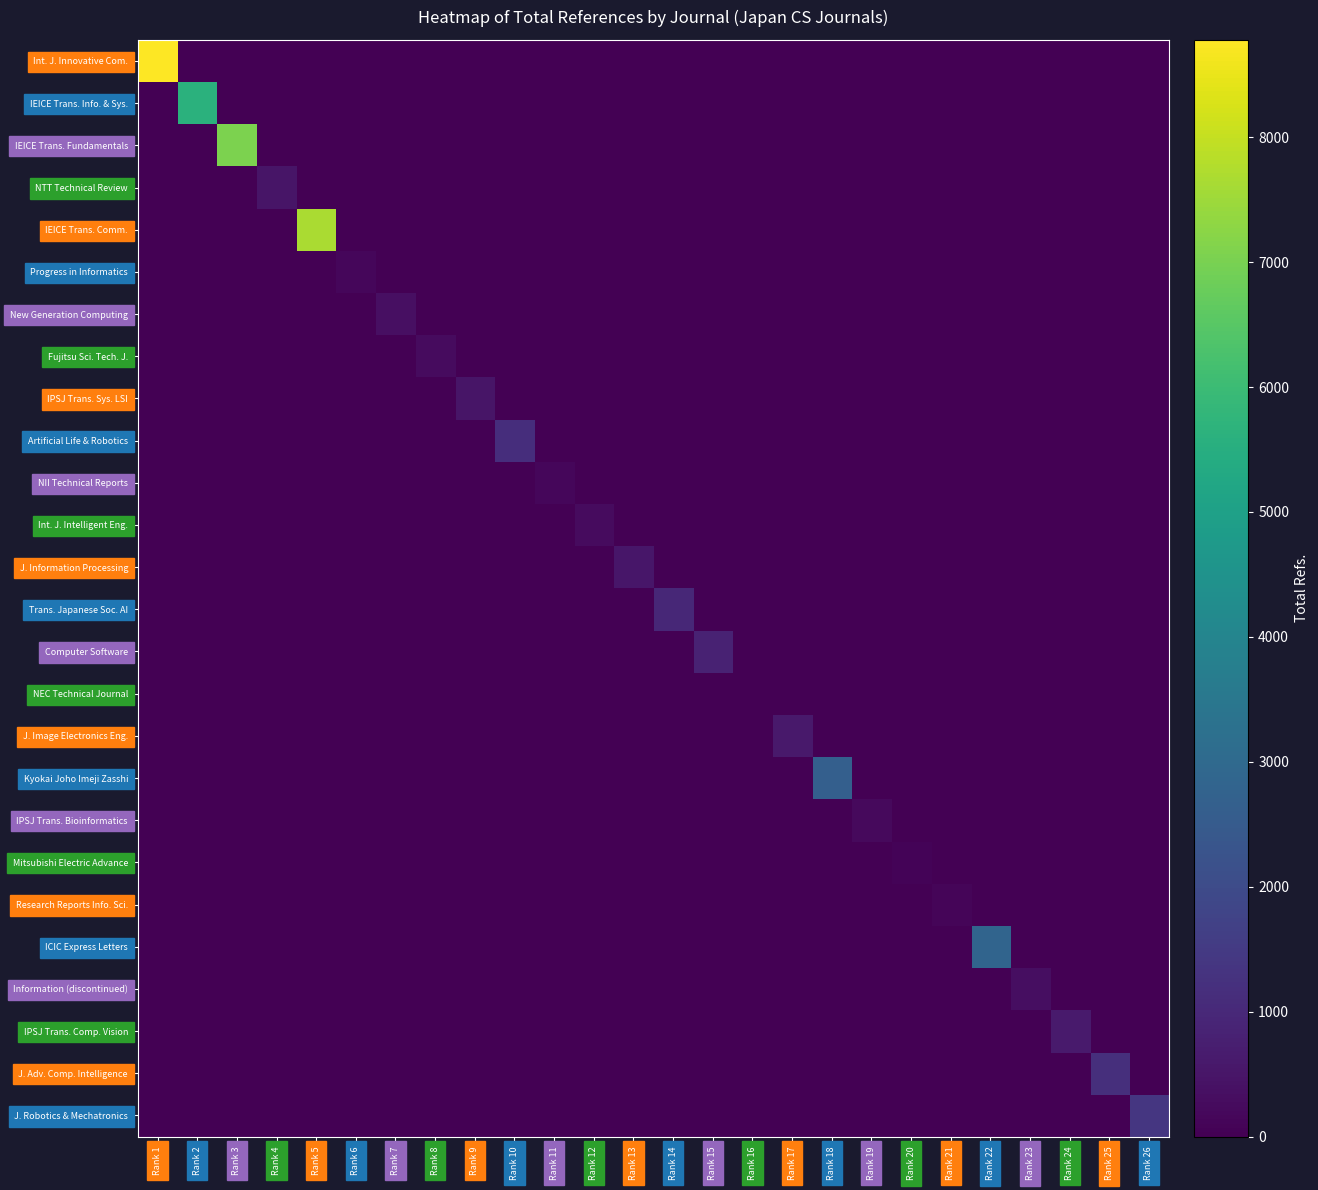

At which category is the sum across all series the highest?

Rank 1